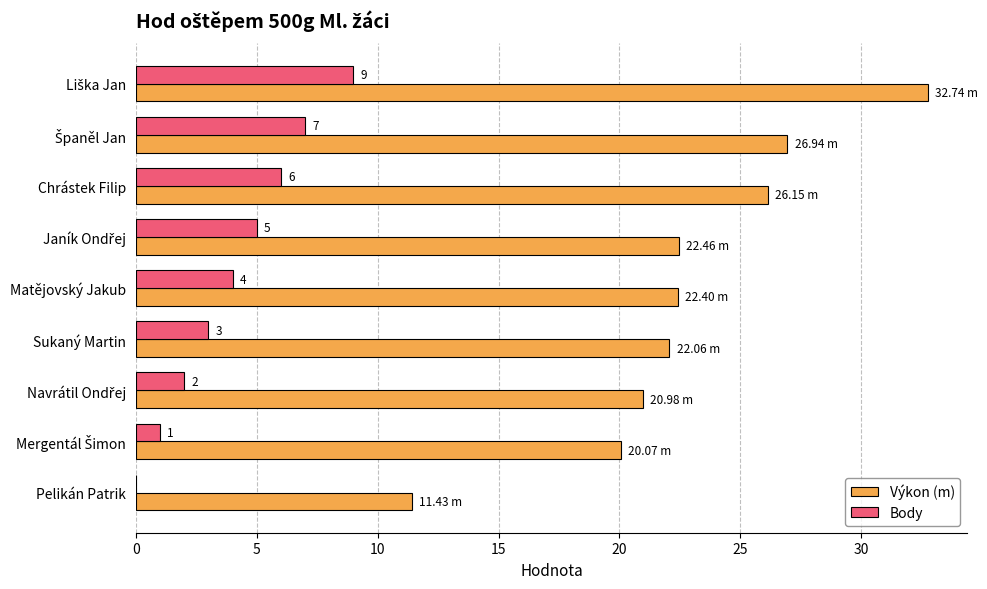

How many series are shown in this chart?

2